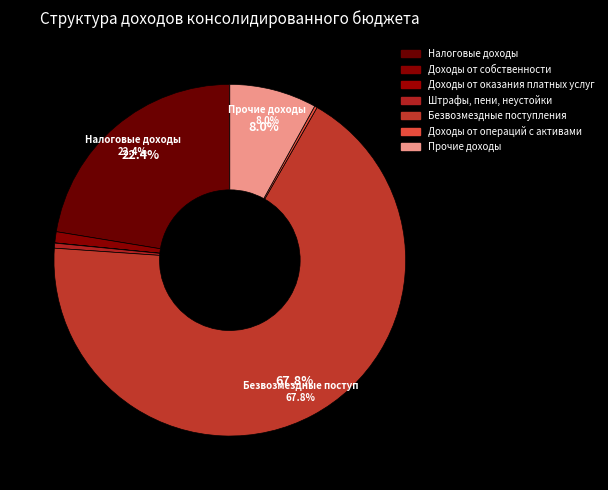

Is there a majority slice in this chart?

Yes